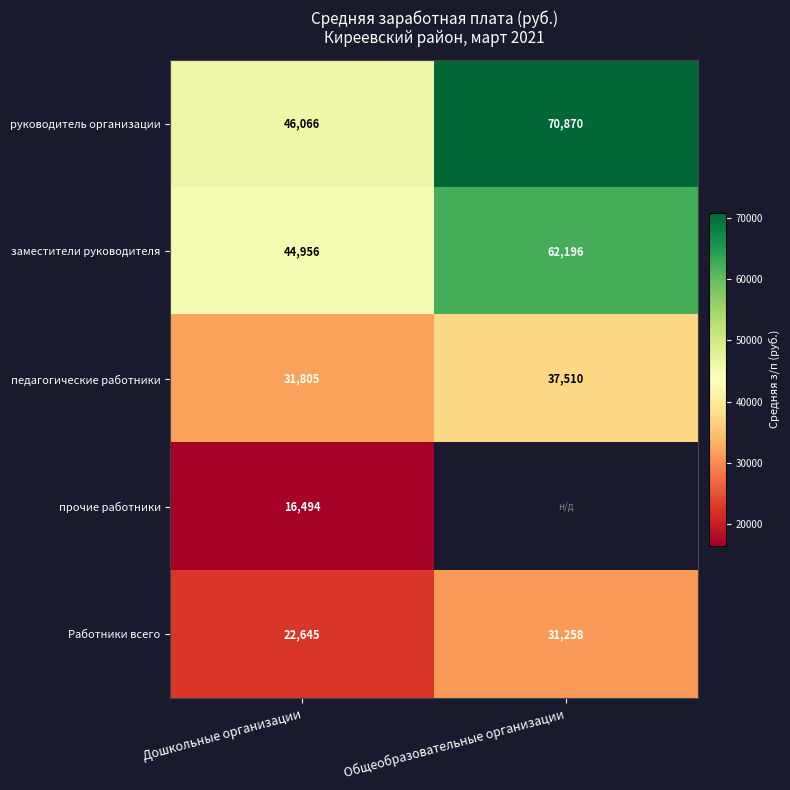

Is the value of Работники всего at Общеобразовательные организации greater than the value of педагогические работники at Общеобразовательные организации?

No